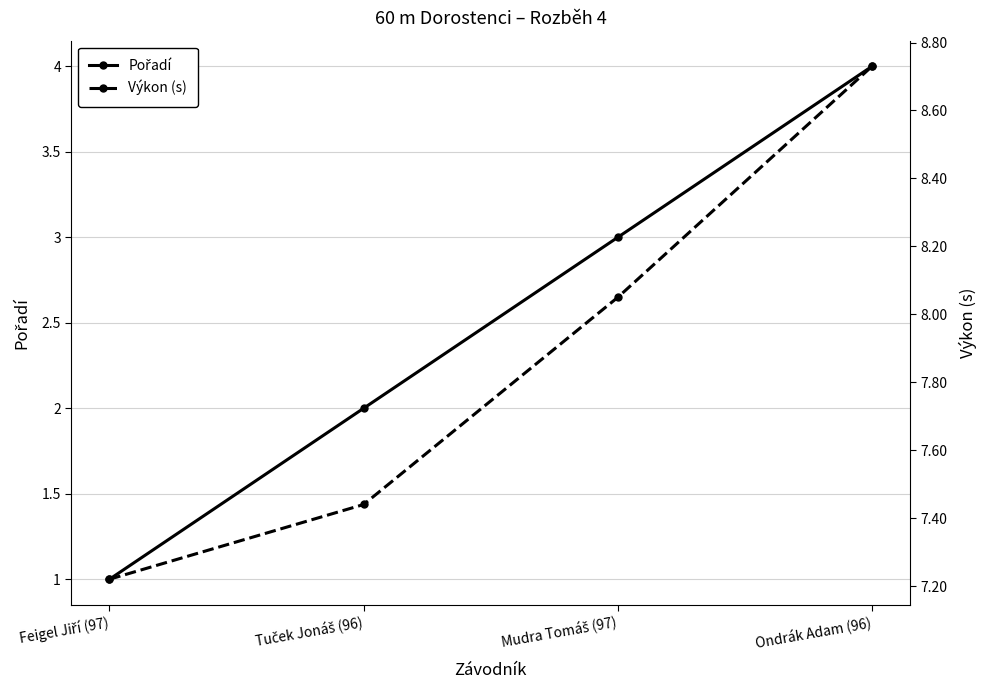

True or false: Pořadí and Výkon (s) intersect in this chart.

False